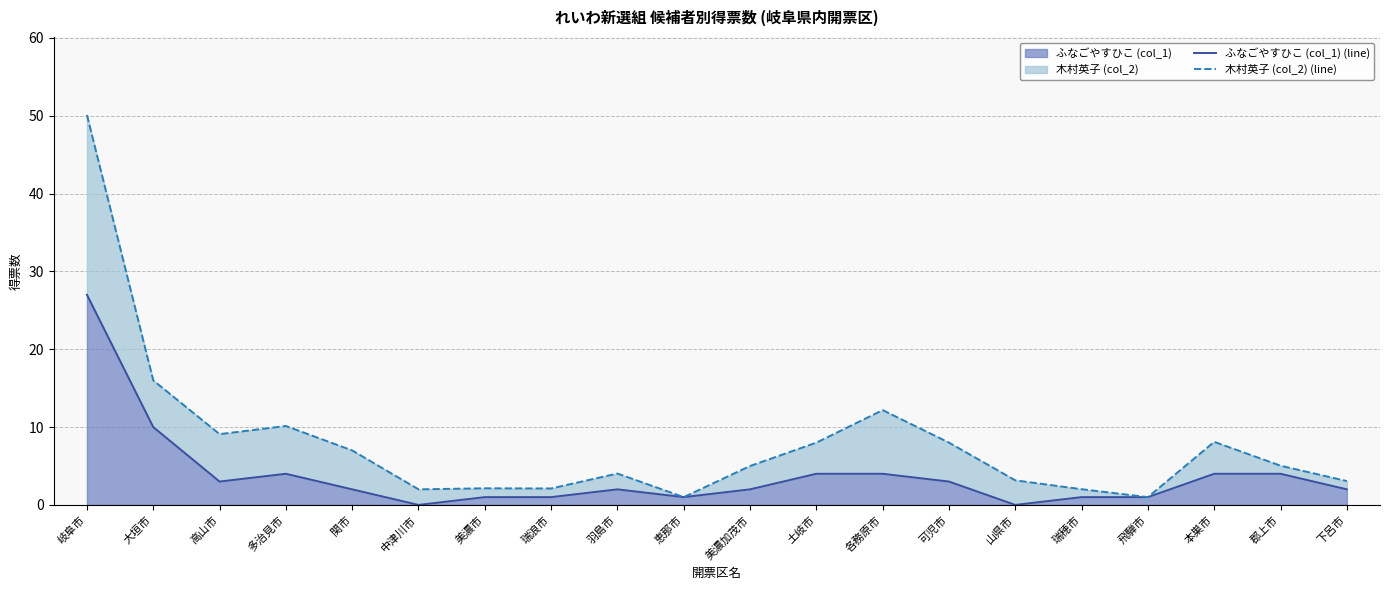

Between 中津川市 and 土岐市, which series saw the biggest shift?

木村英子 (col_2) (line)